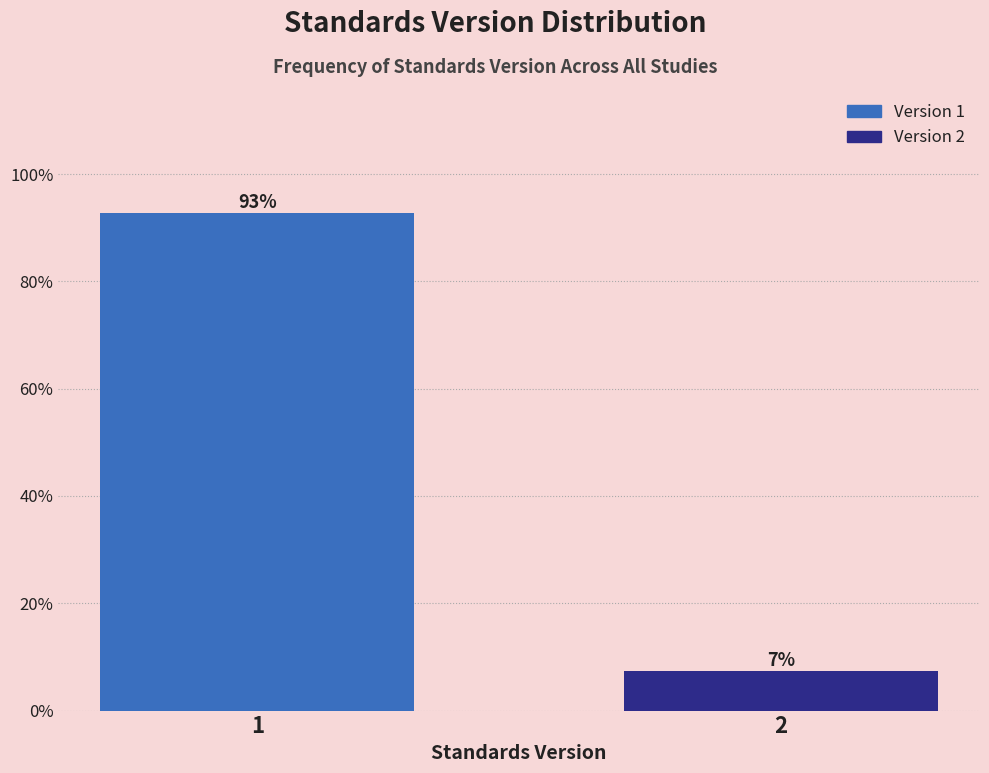

The chart shows a value of 92.7 at 1. True or false?

True